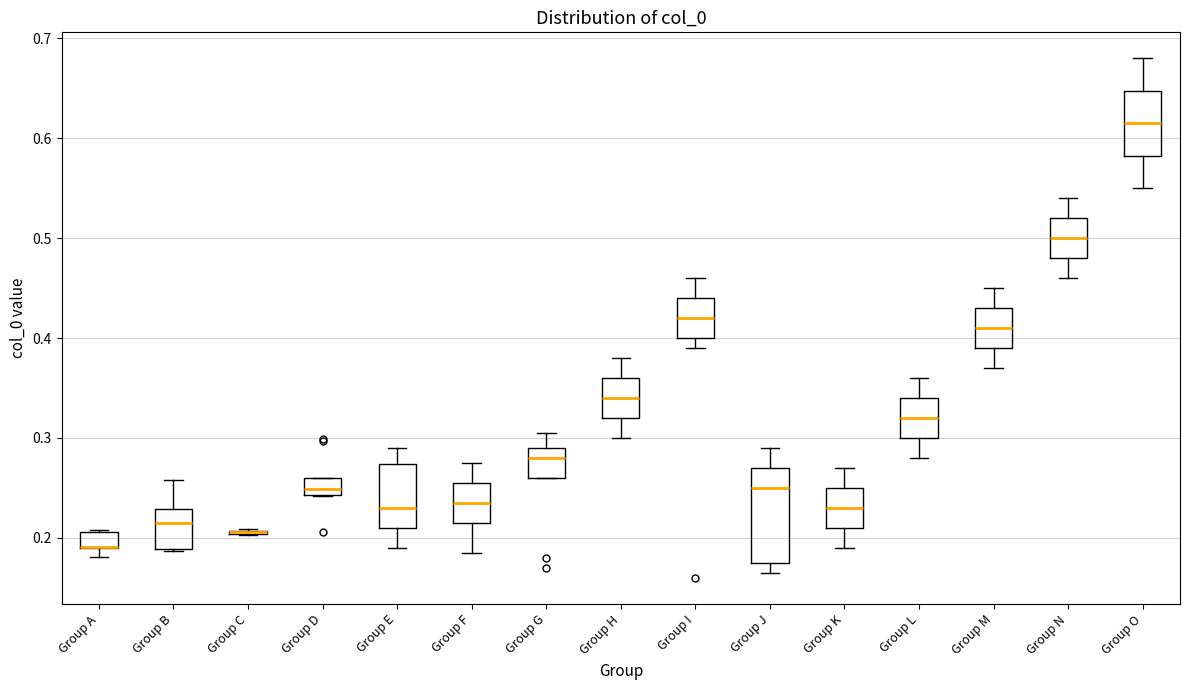

Which box is the tallest, from its lower edge to its upper edge?

Group J